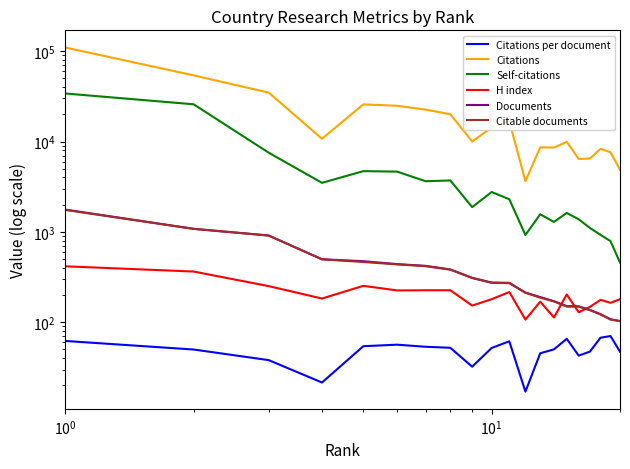

Reading left to right, list all the values displayed in this chart.

Citations per document: 62.1	49.9	38.1	21.5	54.3	56.5	53.5	52.2	32.2	52.0	61.6	17.1	45.4	50.1	65.6	42.8	47.3	67.4	70.4	47.3
Citations: 109601.0	53965.0	34749.0	10728.0	25758.0	24848.0	22544.0	20036.0	9994.0	14290.0	16810.0	3637.0	8622.0	8574.0	9906.0	6413.0	6483.0	8294.0	7599.0	4873.0
Self-citations: 33993.0	25813.0	7519.0	3489.0	4699.0	4645.0	3635.0	3709.0	1880.0	2762.0	2297.0	924.0	1567.0	1287.0	1621.0	1379.0	1106.0	928.0	790.0	458.0
H index: 416.0	364.0	251.0	183.0	253.0	225.0	226.0	226.0	153.0	180.0	216.0	107.0	169.0	113.0	203.0	129.0	148.0	177.0	164.0	180.0
Documents: 1765.0	1081.0	912.0	498.0	474.0	440.0	421.0	384.0	310.0	275.0	273.0	213.0	190.0	171.0	151.0	150.0	137.0	123.0	108.0	103.0
Citable documents: 1750.0	1080.0	910.0	497.0	464.0	437.0	417.0	382.0	309.0	273.0	271.0	212.0	187.0	170.0	149.0	149.0	136.0	122.0	107.0	103.0